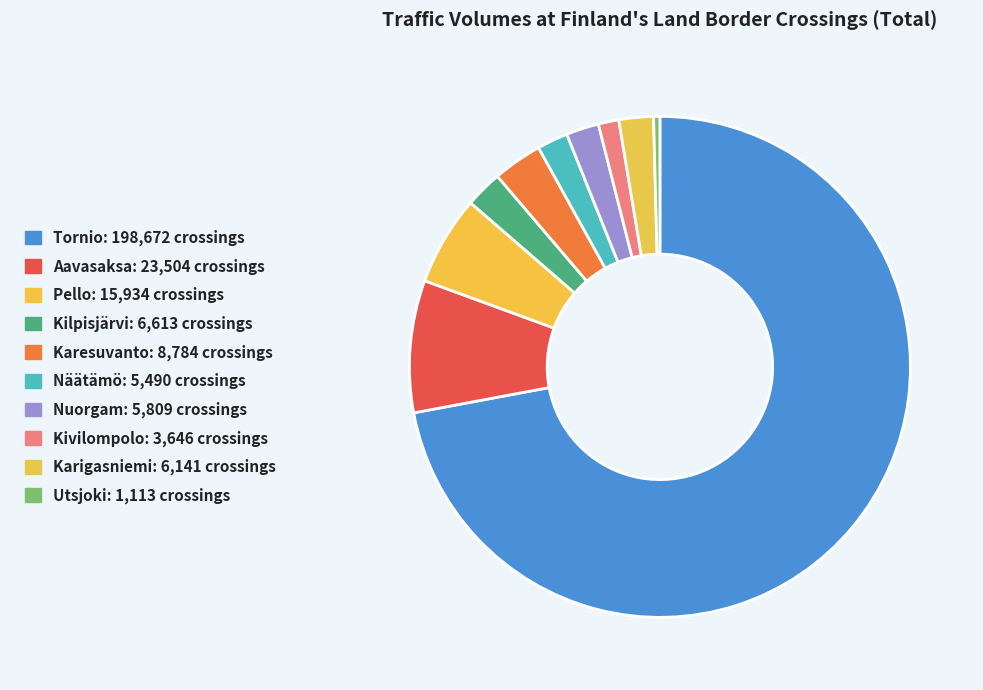

To the nearest percent, what is the combined percentage of Kivilompolo and Näätämö?

3%